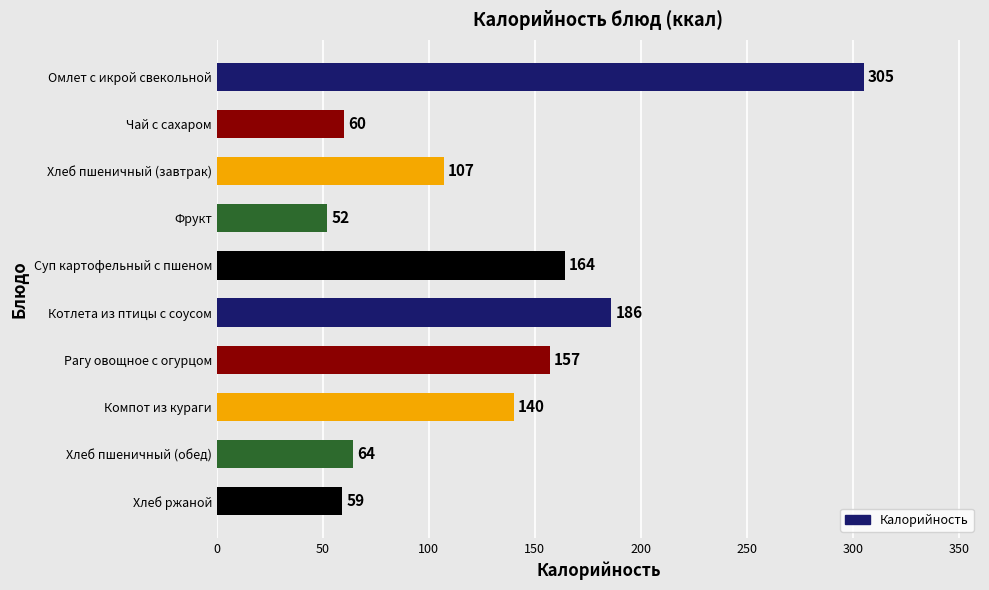

What is the sum of all values?

1294